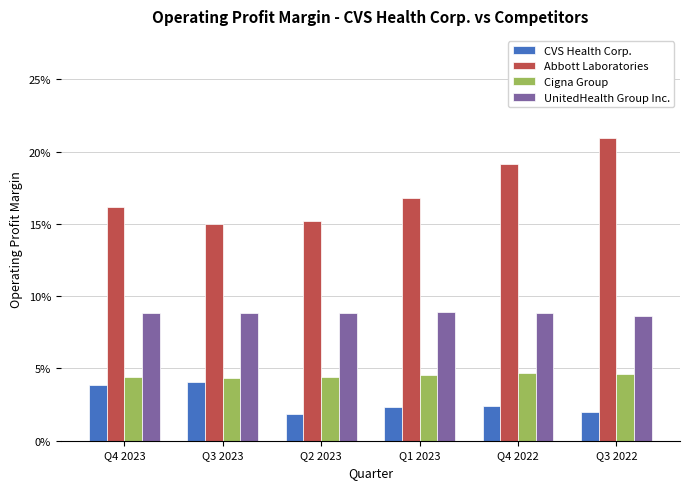

What are all the series names shown in the legend?

CVS Health Corp., Abbott Laboratories, Cigna Group, UnitedHealth Group Inc.